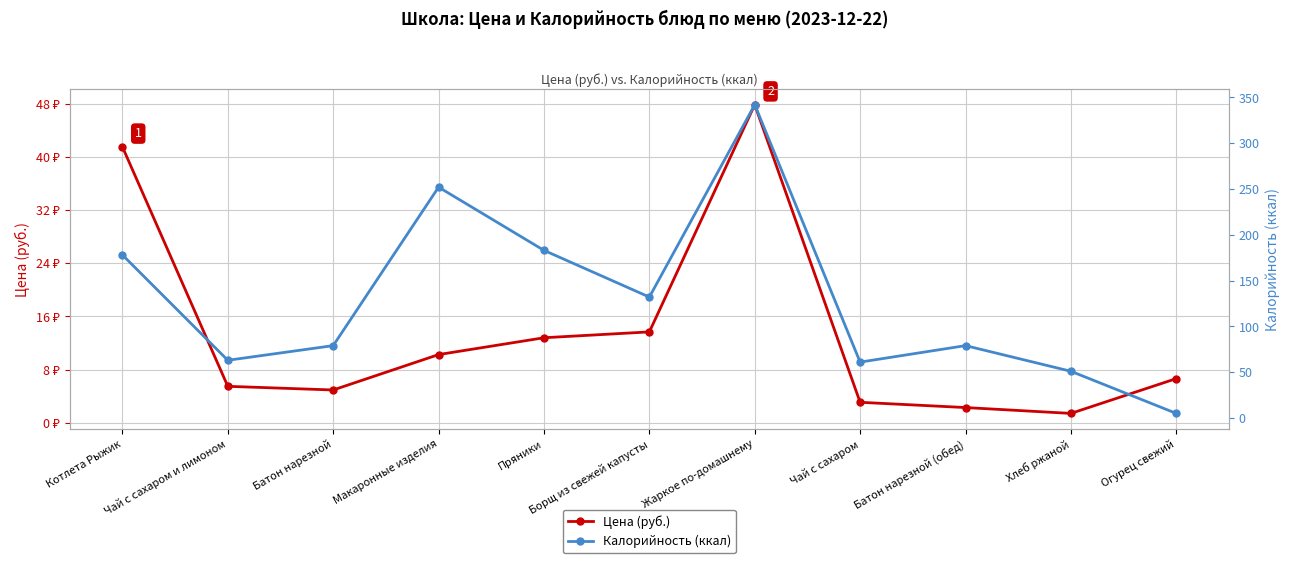

Reading right to left, extract all data points from this chart.

Цена (руб.): Огурец свежий=6.7	Хлеб ржаной=1.4	Батон нарезной (обед)=2.3	Чай с сахаром=3.1	Жаркое по-домашнему=47.8	Борщ из свежей капусты=13.7	Пряники=12.8	Макаронные изделия=10.3	Батон нарезной=5.0	Чай с сахаром и лимоном=5.5	Котлета Рыжик=41.5
Калорийность (ккал): Огурец свежий=5.0	Хлеб ржаной=51.0	Батон нарезной (обед)=79.0	Чай с сахаром=61.0	Жаркое по-домашнему=342.0	Борщ из свежей капусты=132.0	Пряники=183.0	Макаронные изделия=252.0	Батон нарезной=79.0	Чай с сахаром и лимоном=63.0	Котлета Рыжик=178.0